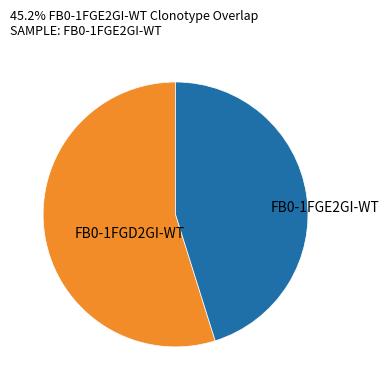

Is there any slice that represents more than half of the pie?

Yes